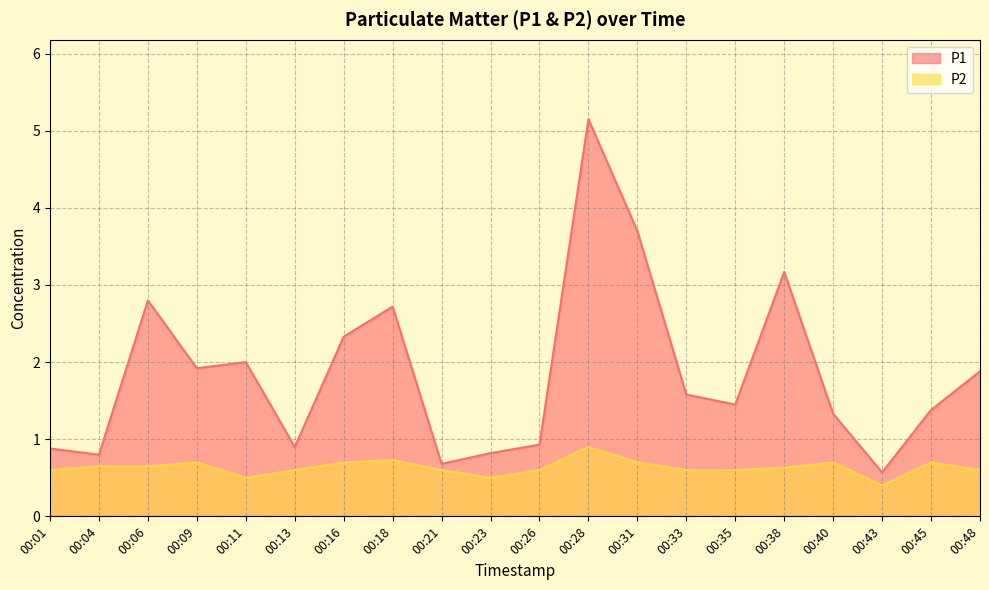

What are all the series names shown in the legend?

P1, P2